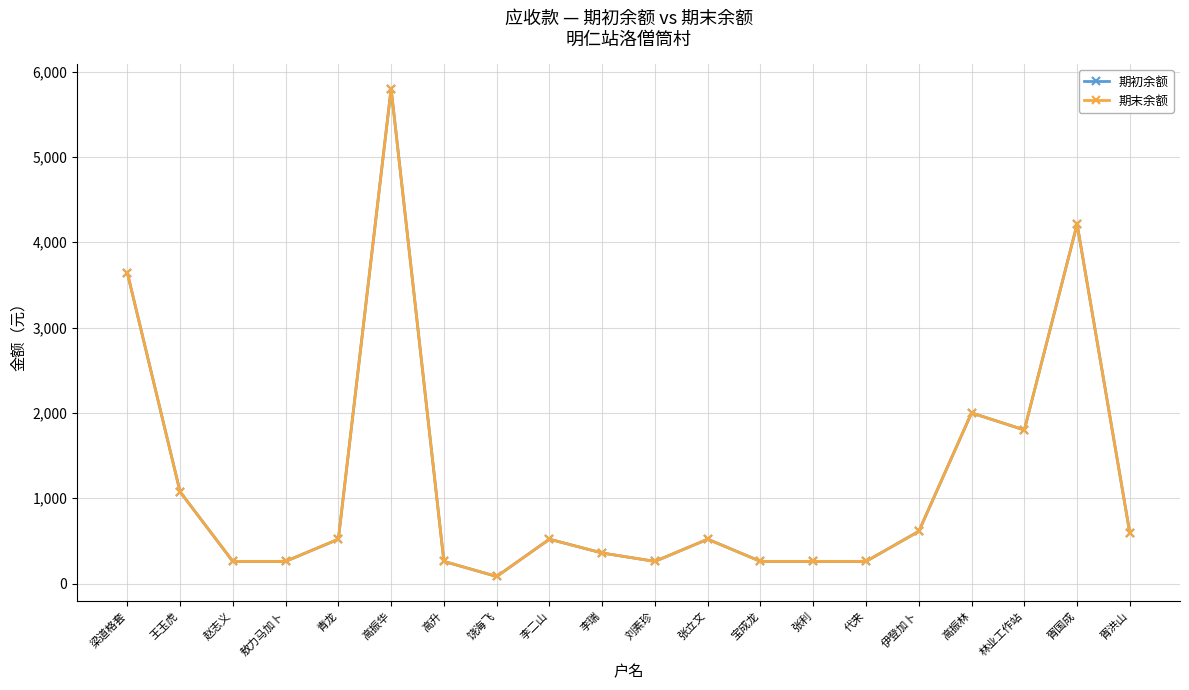

Does the chart have visible grid lines?

Yes